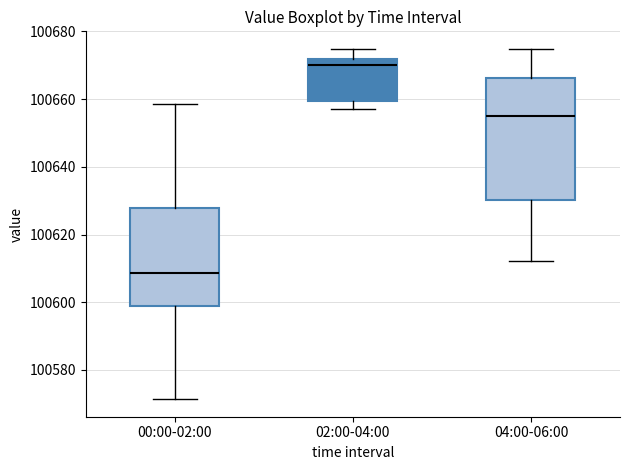

Reading left to right, transcribe this box plot: for each box, give where its median line is, the range the box spans, and where its two whiskers end, as read against the y-axis. The values are not printed on the chart, so give them approximately, as read against the axis.

00:00-02:00: median 100608, box 100598 to 100628, whiskers 100572 to 100658
02:00-04:00: median 100670, box 100660 to 100672, whiskers 100658 to 100674
04:00-06:00: median 100654, box 100630 to 100666, whiskers 100612 to 100674